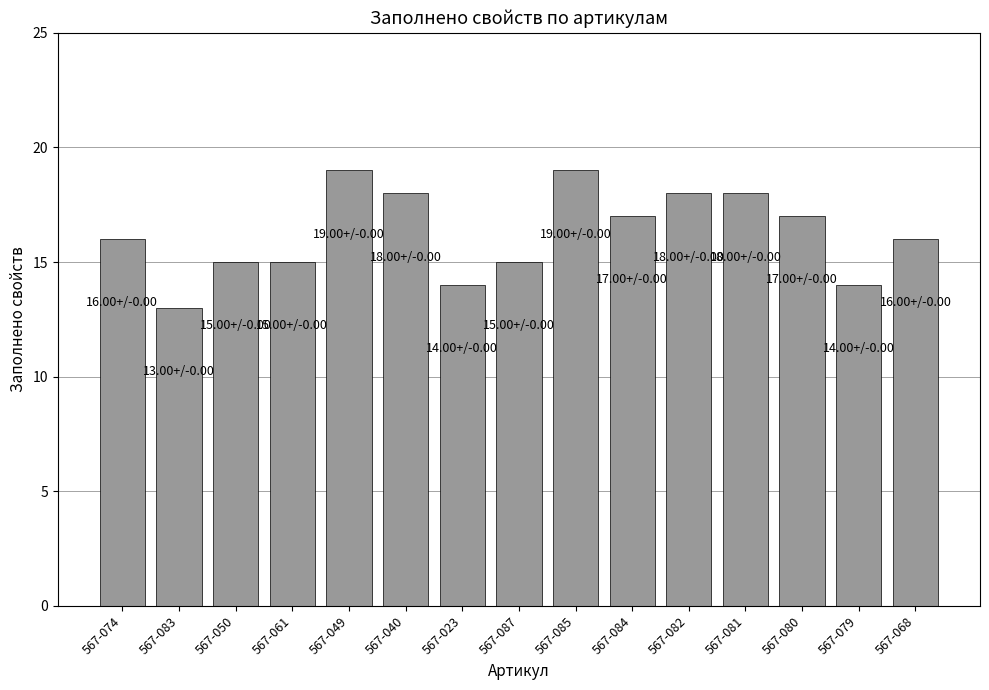

What position from the right is 567-074?

15